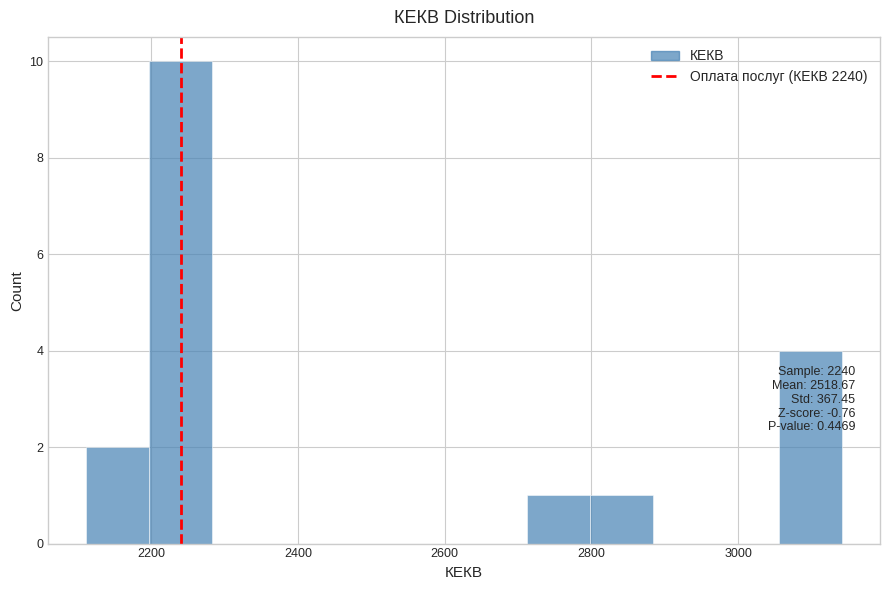

Which range on the x-axis has the tallest bar?

2200 to 2280